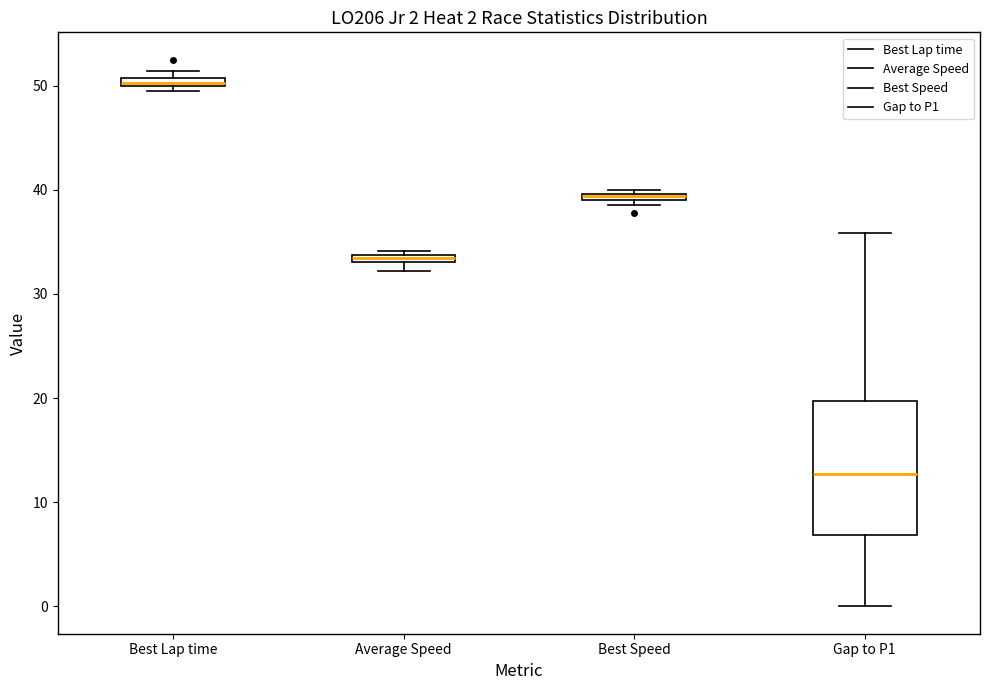

Which box has the lowest median line?

Gap to P1